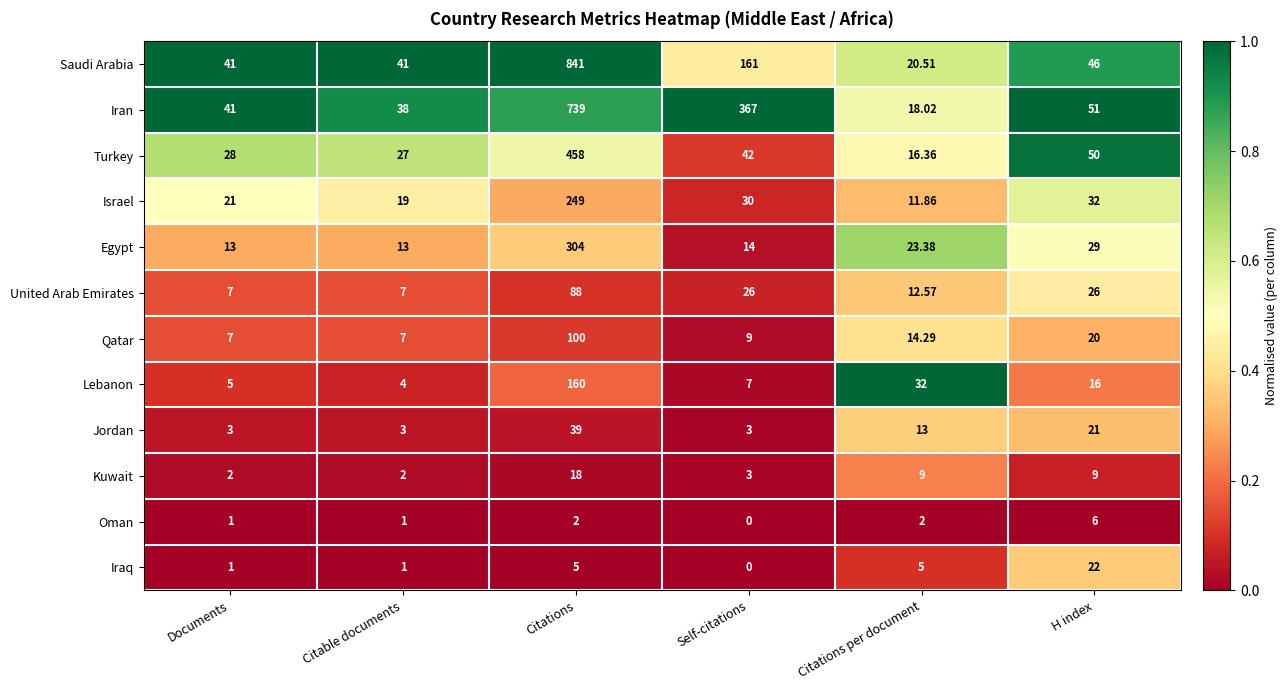

Which series has the largest range (max minus min)?

Saudi Arabia